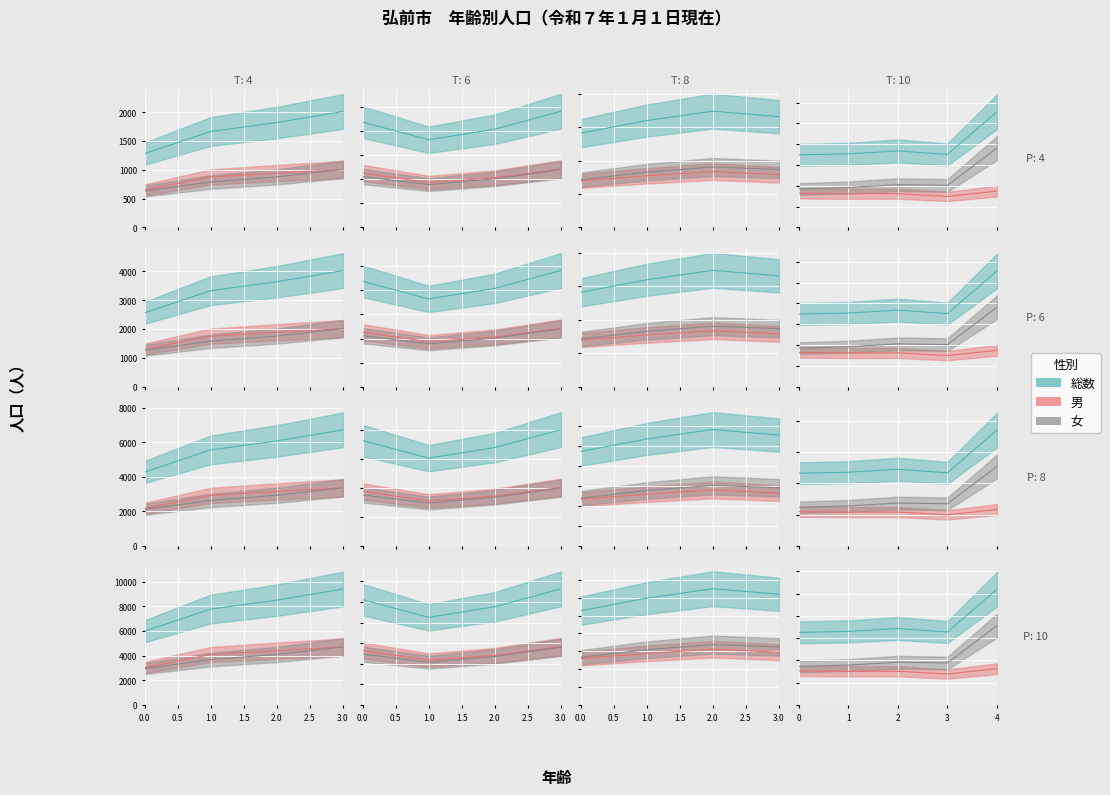

The 総数 series shows 33965.9 at 4. True or false?

False